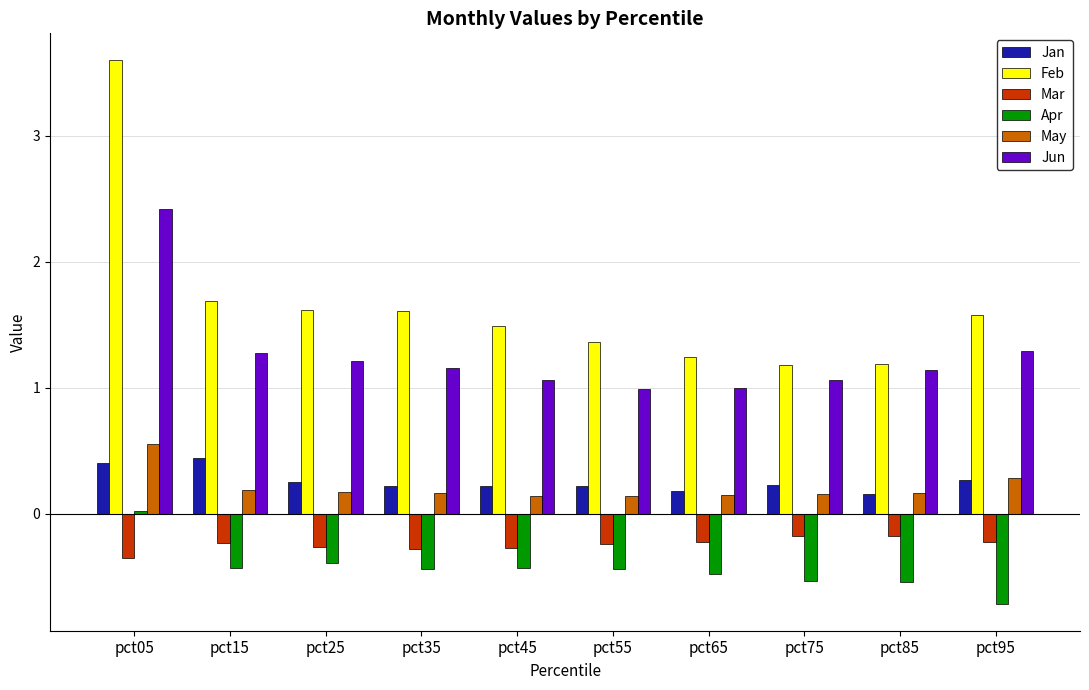

What is the value of the Jan bar at the 9th from the left?

0.2